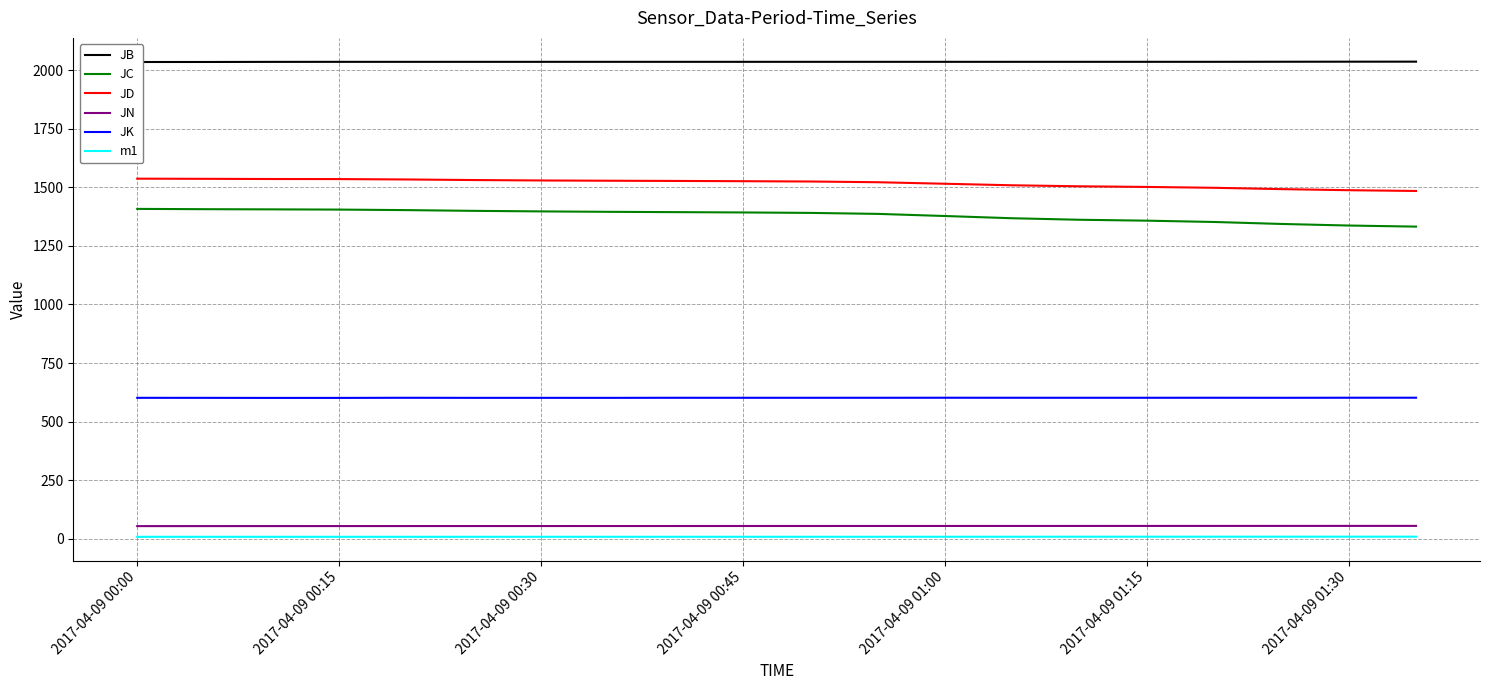

True or false: JD and JC cross at least once.

False